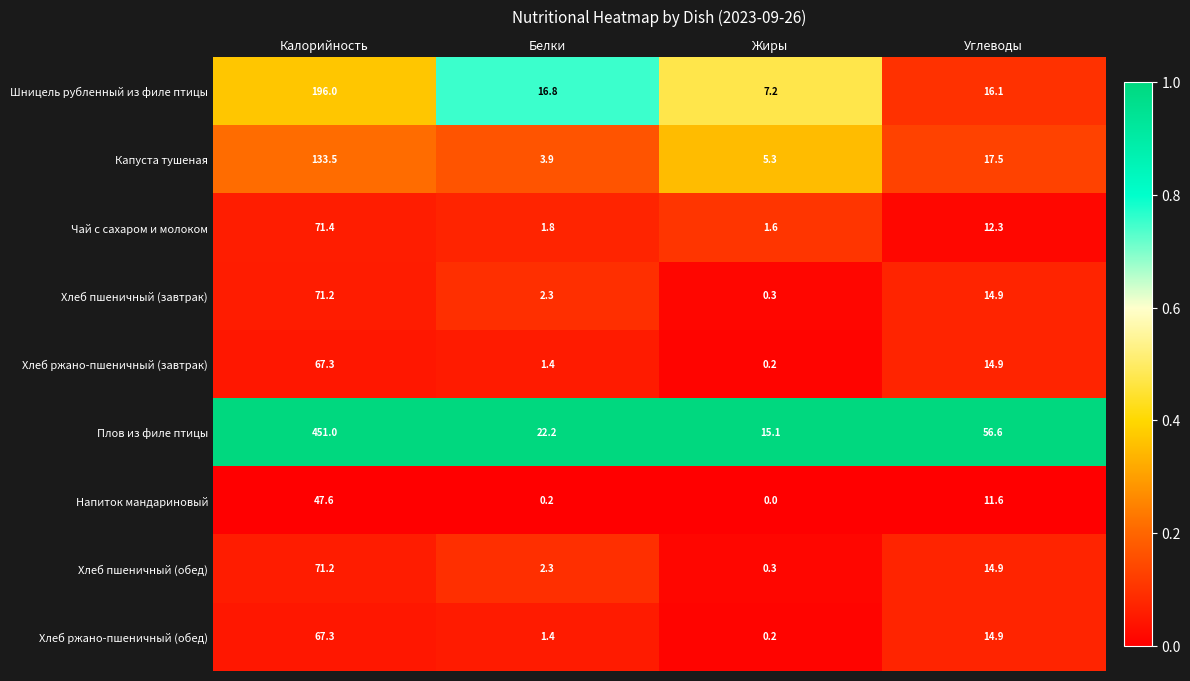

Which series has the largest total across all categories?

Плов из филе птицы